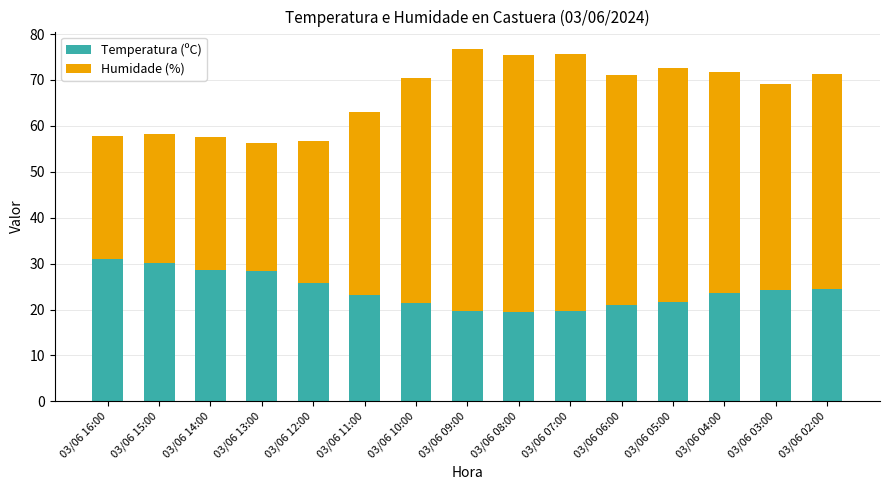

True or false: Temperatura (ºC) has a value of 13.3 at 03/06 03:00.

False